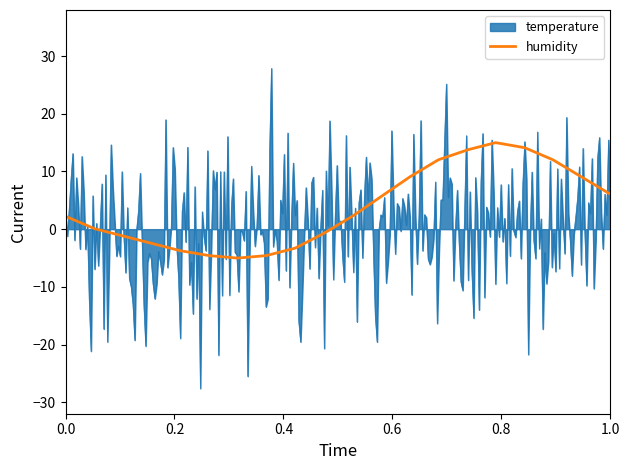

Rank the series by their maximum value, from highest to lowest.

temperature, humidity